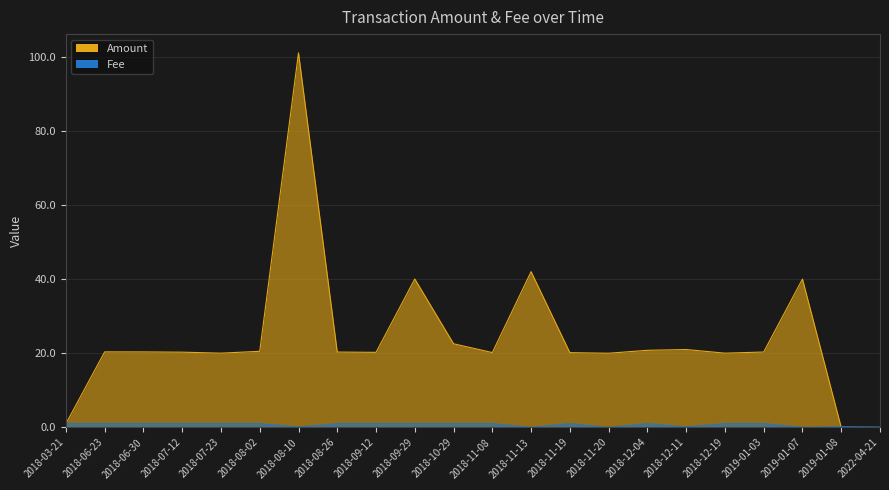

What is the label of the 8th point from the right?

2018-11-20